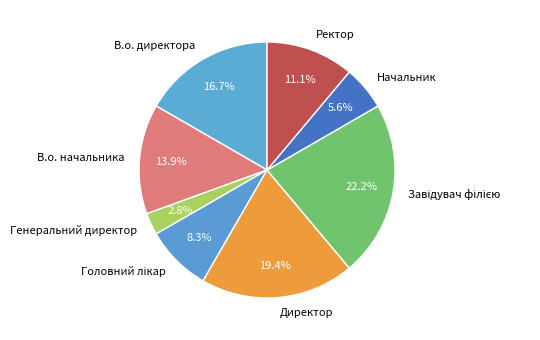

Does Начальник represent more than half of the total?

No